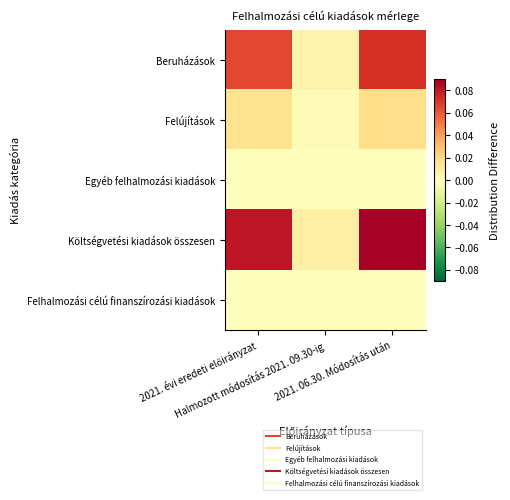

Which has a higher value, 2021. 06.30. Módosítás után or 2021. évi eredeti előirányzat?

2021. 06.30. Módosítás után